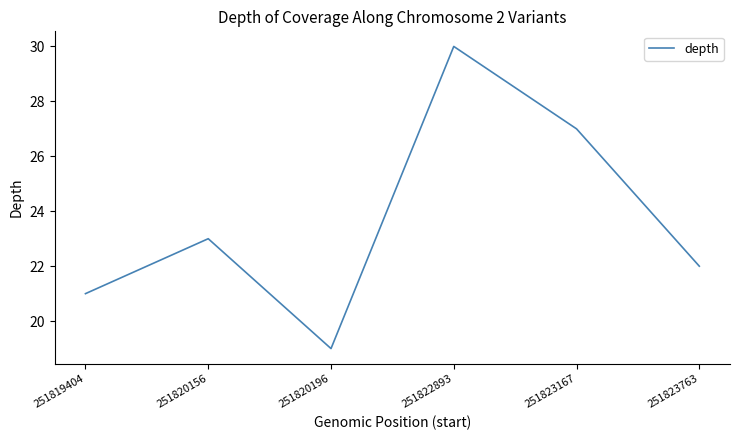

The value at 251823763 is 5. True or false?

False